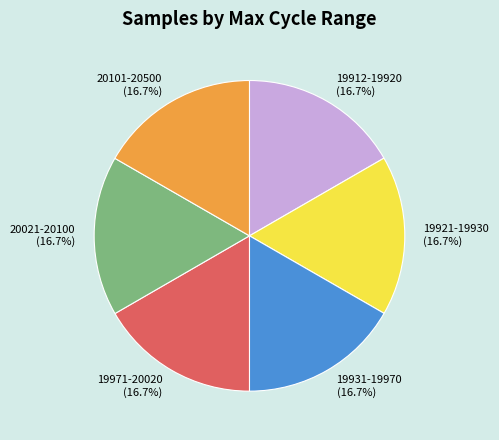

How many slices are in this pie chart?

6